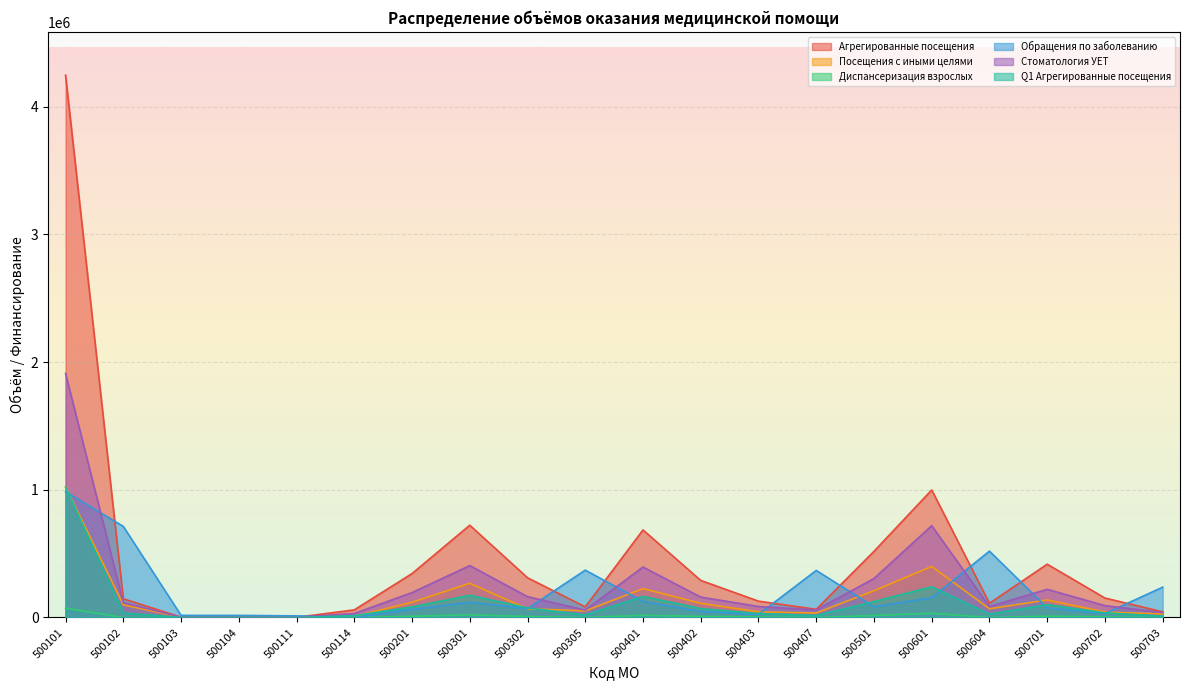

What is the maximum value shown in the chart?

4245487.5